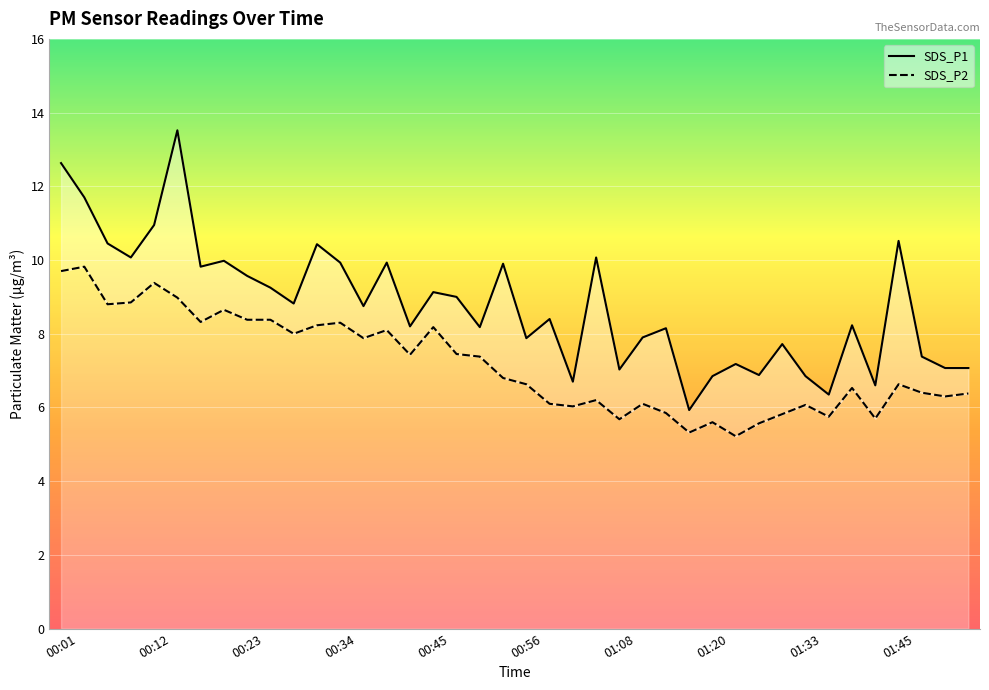

True or false: SDS_P1 and SDS_P2 cross at least once.

False